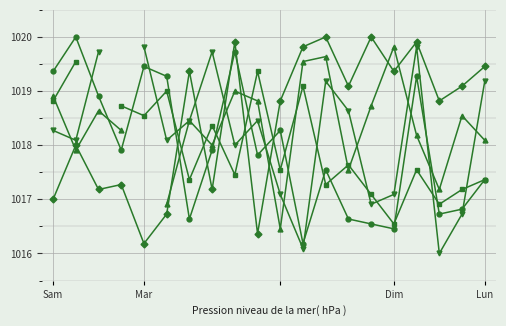

In col_15, how many points are lower than both neighbors (excluding endpoints)?

6